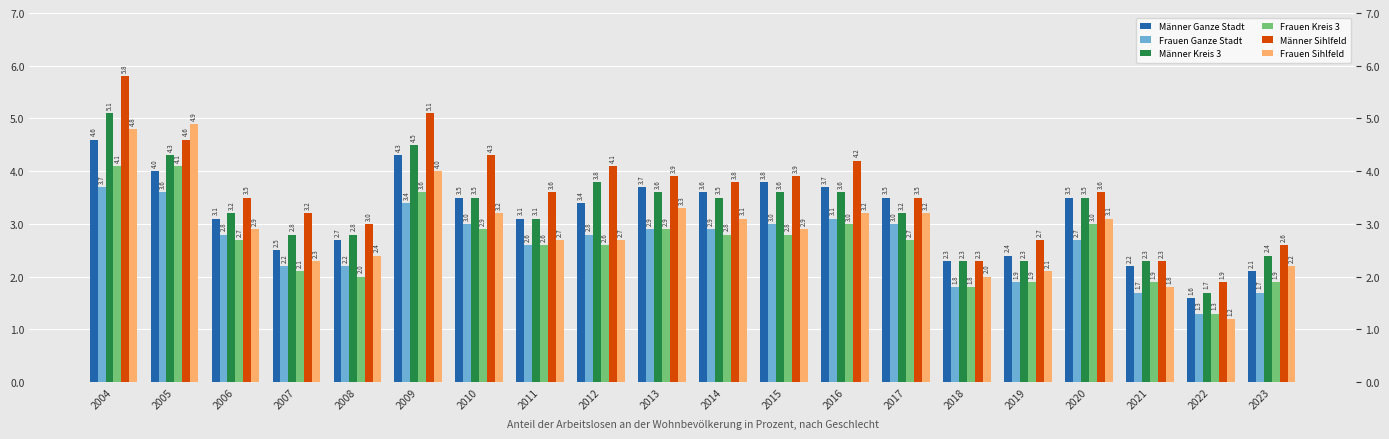

What is the sum of all Frauen Ganze Stadt values?

52.3